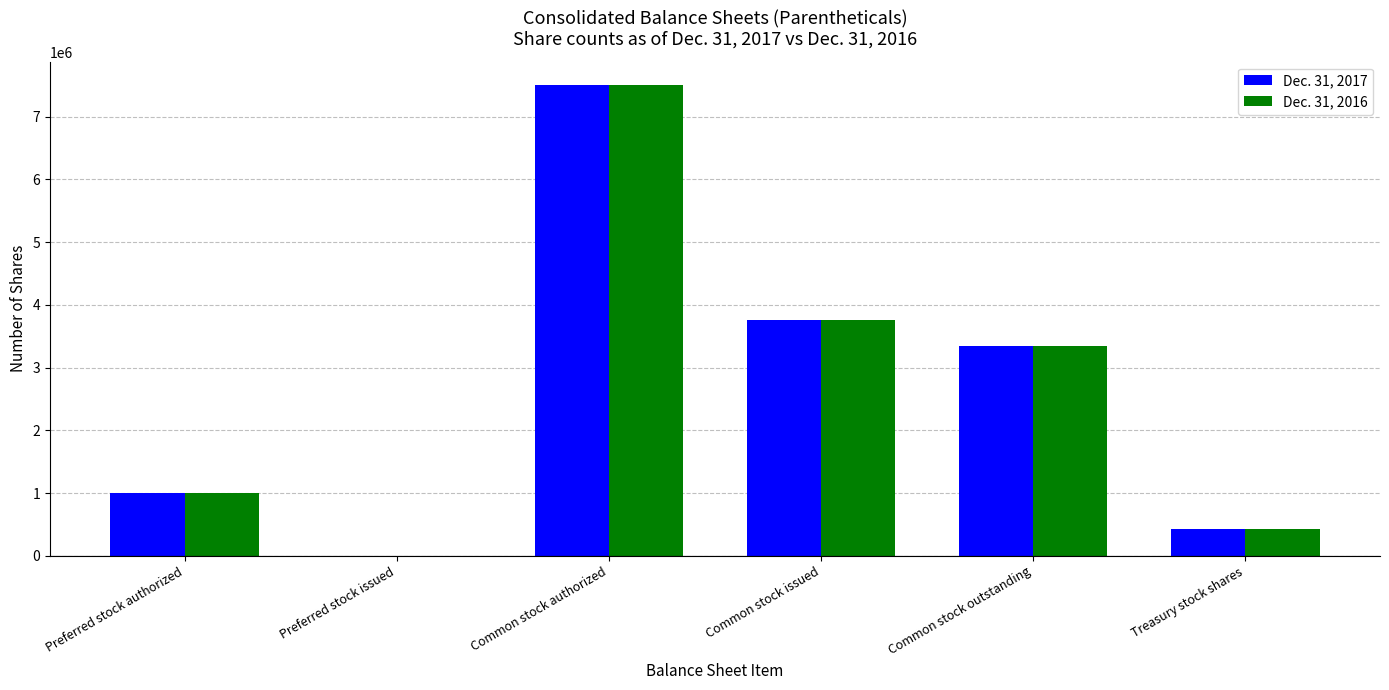

The Dec. 31, 2016 series shows 7500000 at Common stock authorized. True or false?

True